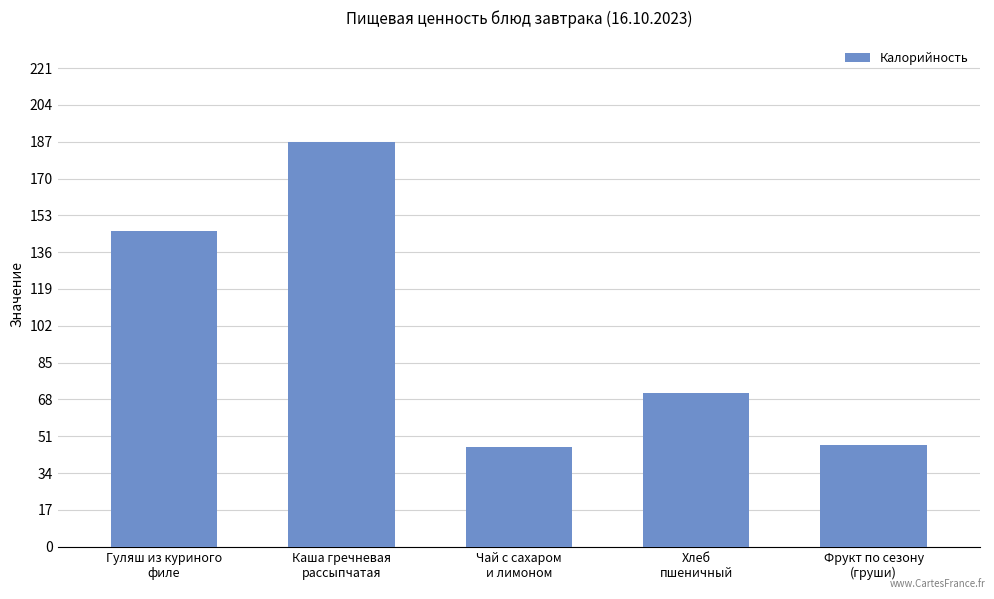

Read the value at Фрукт по сезону
(груши), to the nearest 50.

50